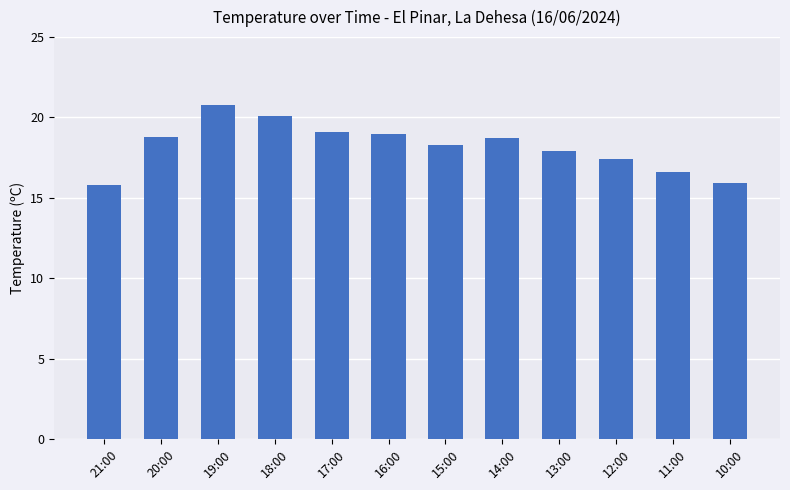

What is the average value?

18.2